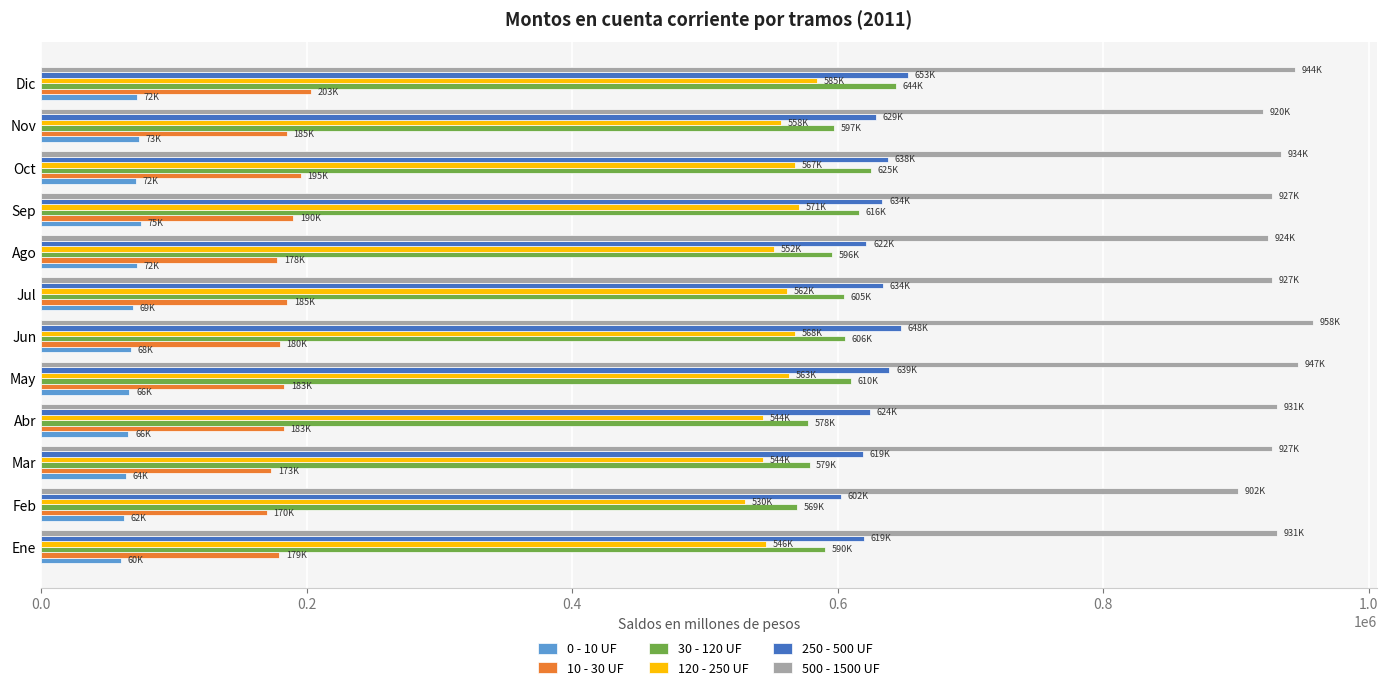

Is it true that 30 - 120 UF equals 578712.7 at Mar?

True